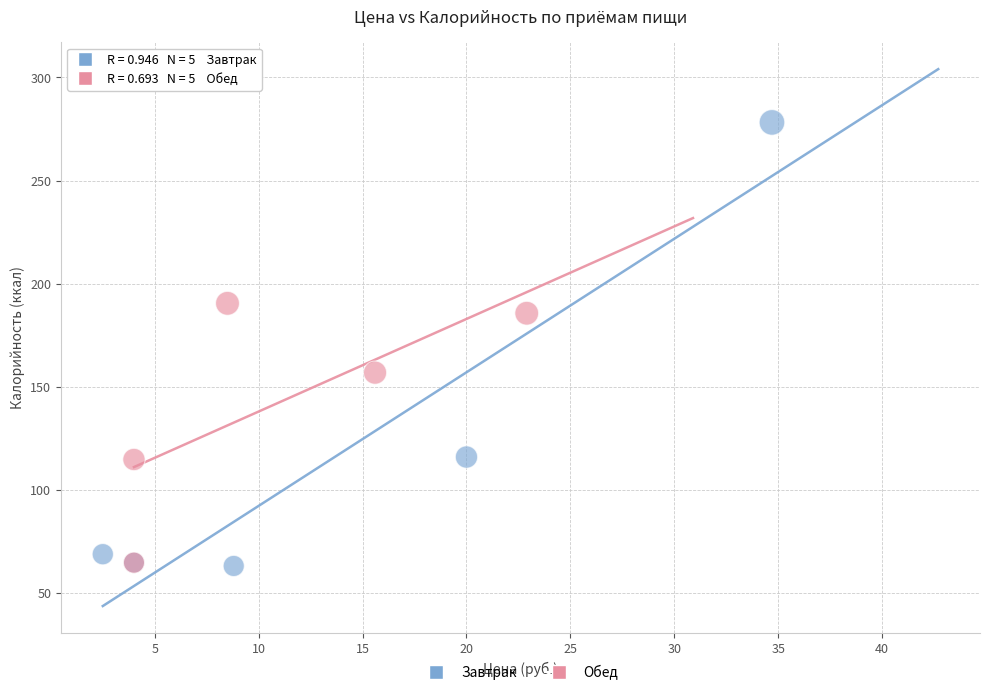

Which series has the largest Y range (max minus min)?

Завтрак